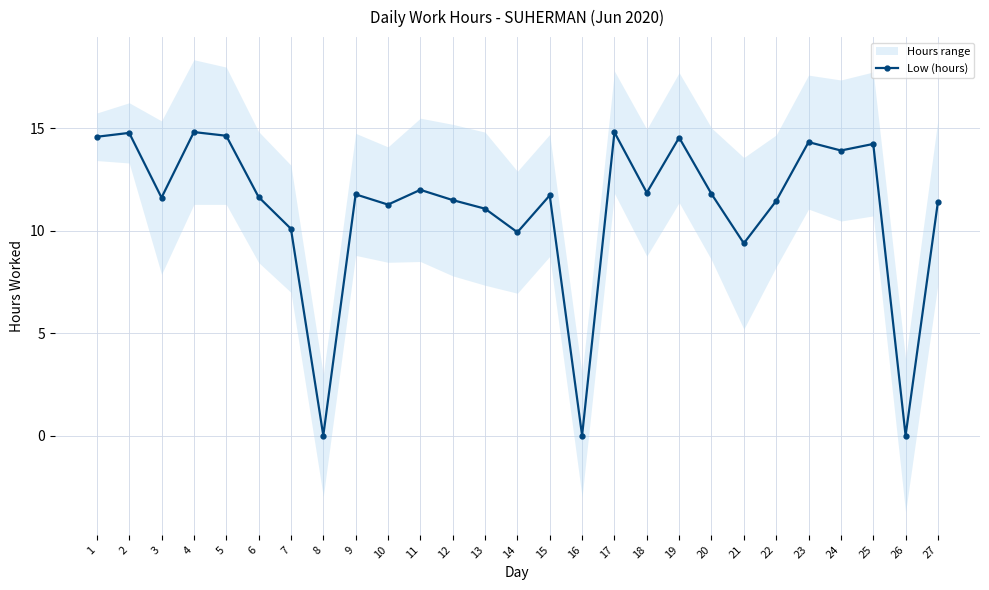

Where does the data first go above 11?

1